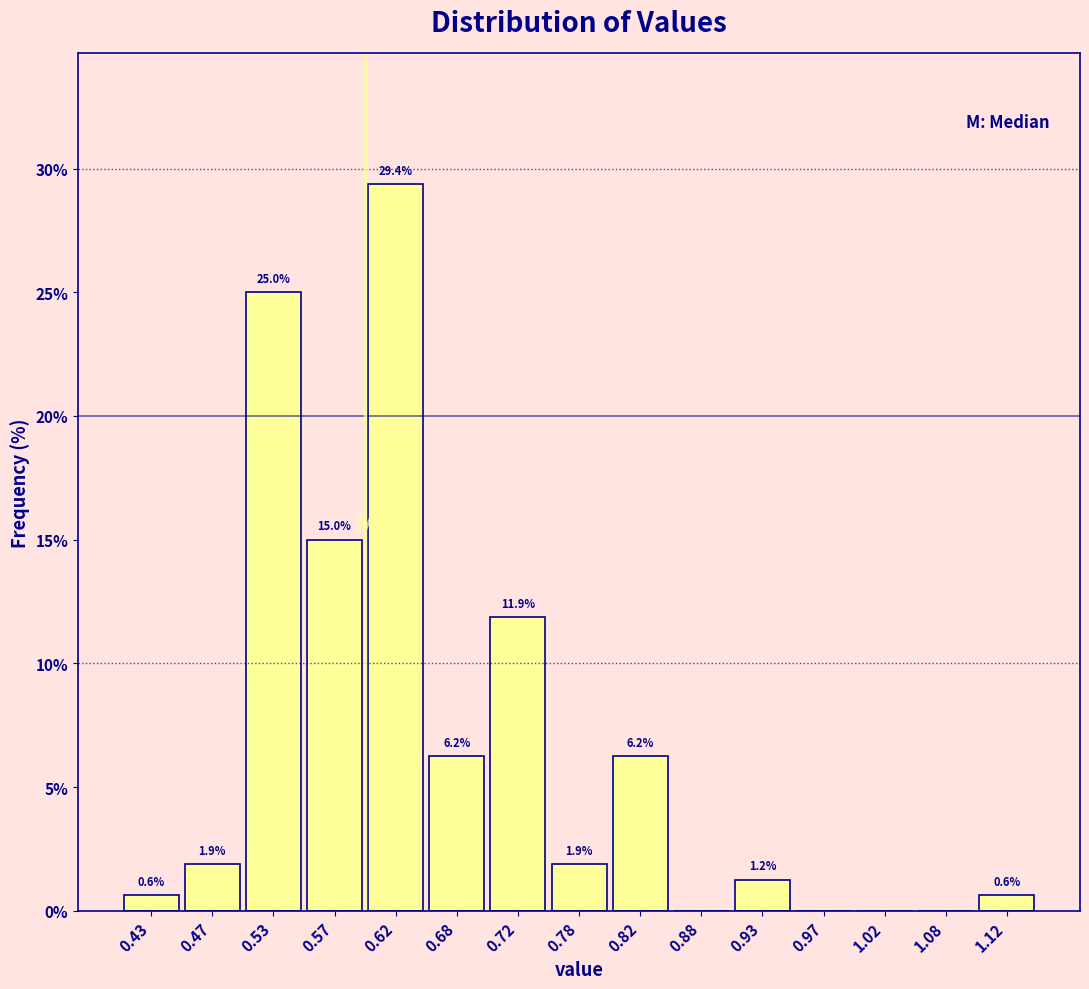

Over which range of the x-axis is the bar tallest?

0.60 to 0.65